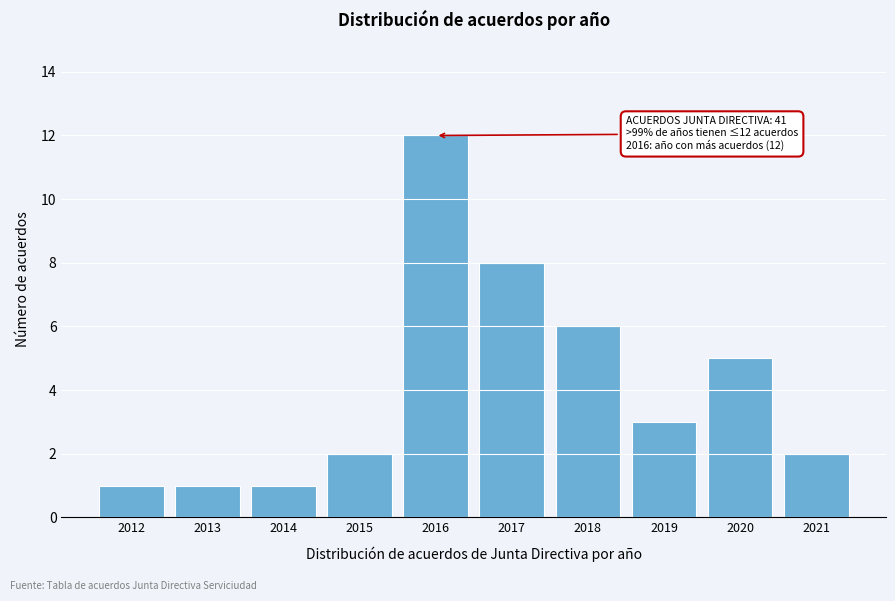

Reading left to right, list all the values displayed in this chart.

1	1	1	2	12	8	6	3	5	2